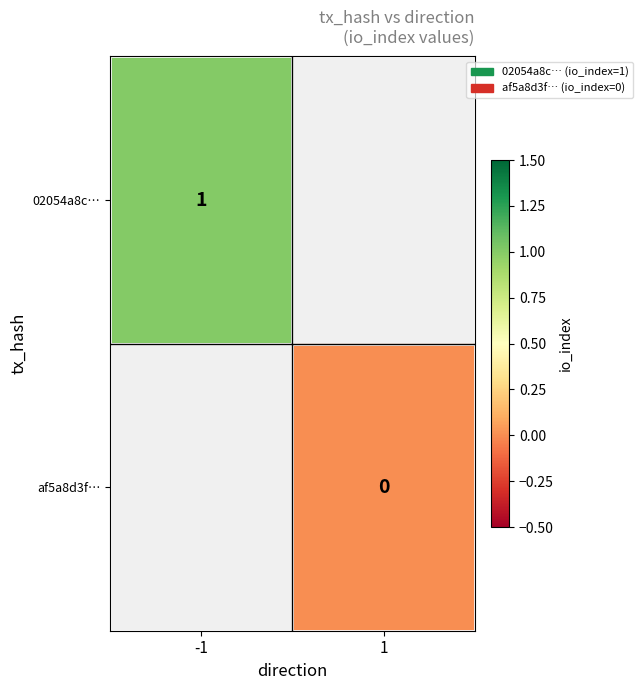

Is it true that 02054a8c… equals 0 at -1?

False